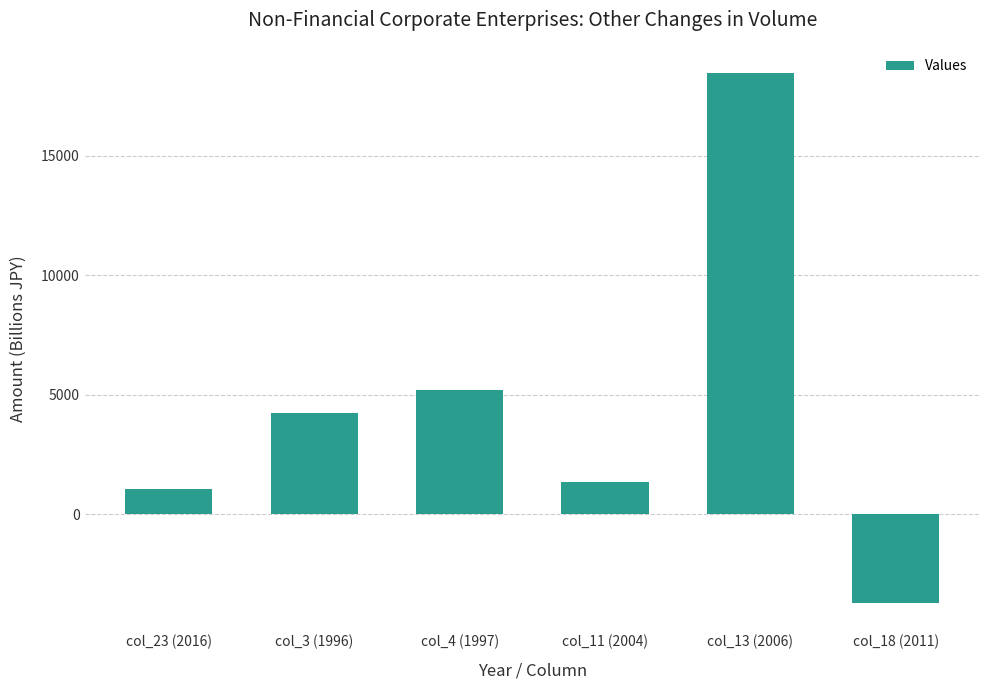

What is the sum of all values?

26646.4